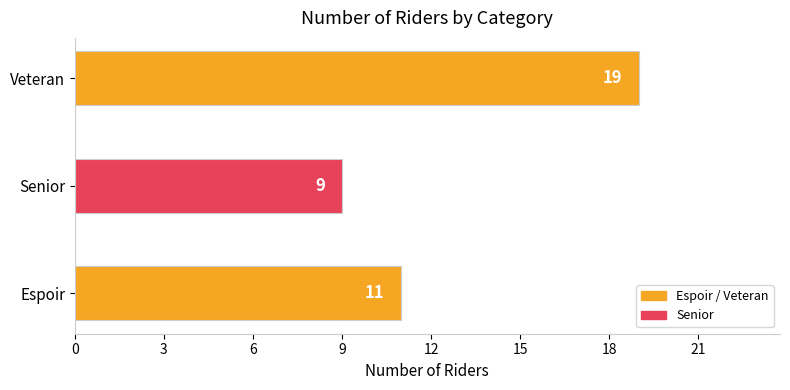

Count the values in the range 9 to 19.

3